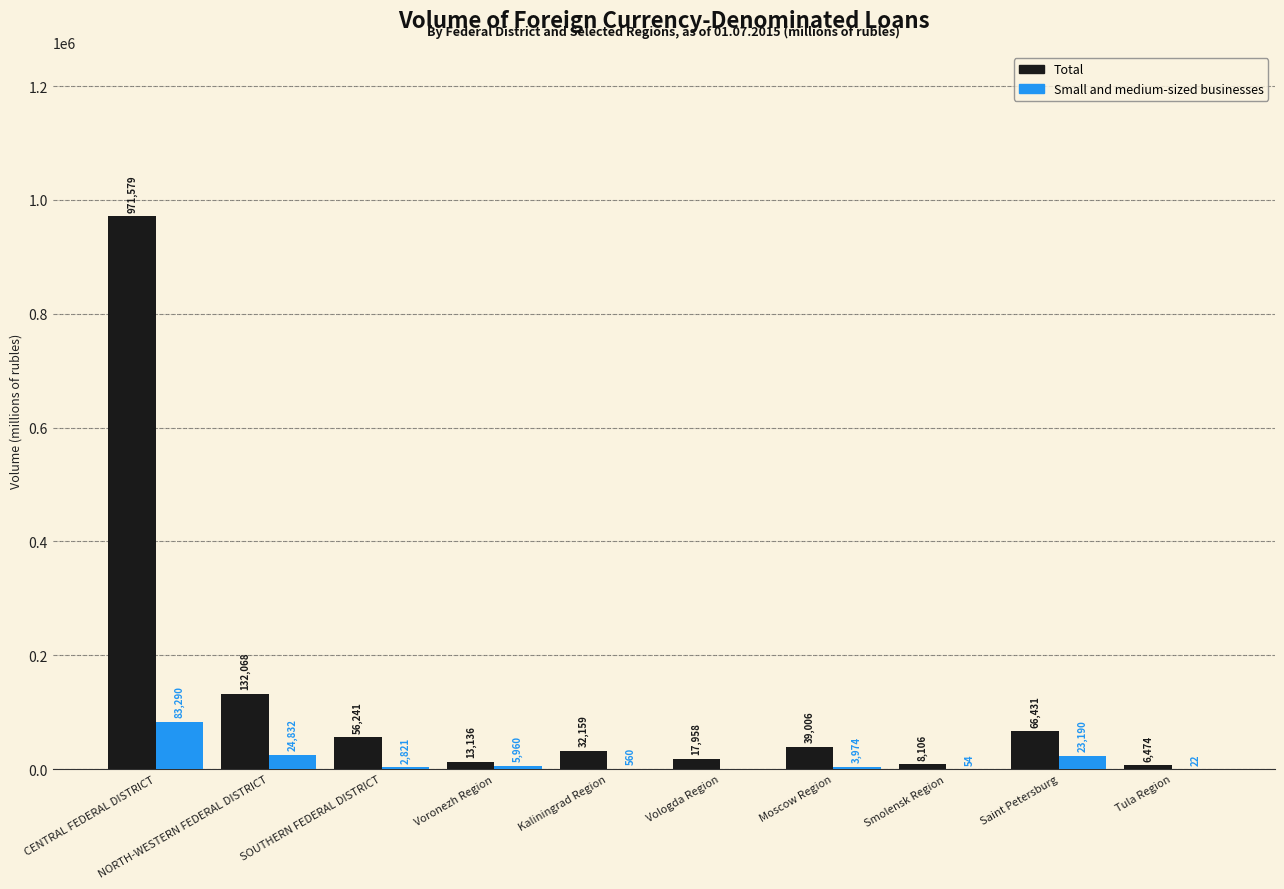

The Small and medium-sized businesses series shows 5960 at Voronezh Region. True or false?

True